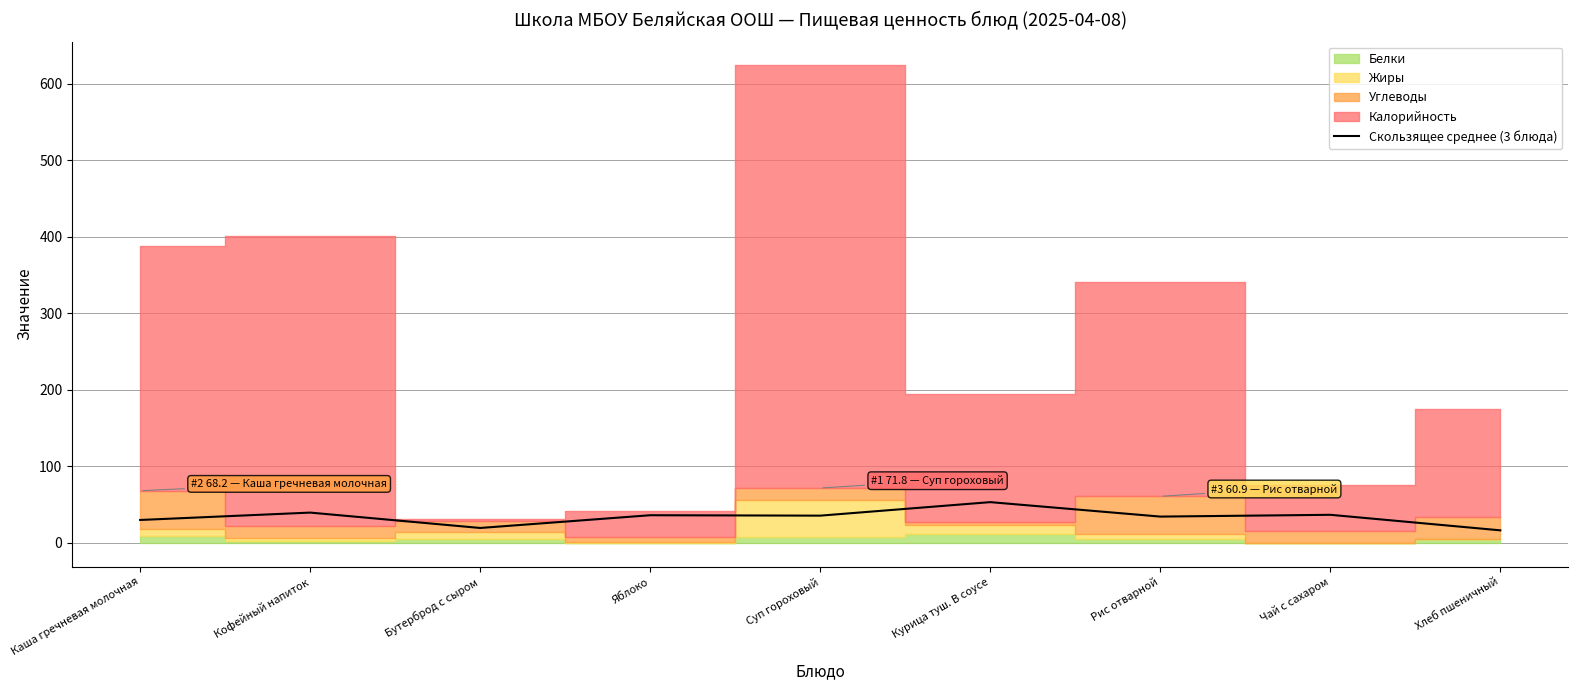

Where is the data nearest to the value 34?

Рис отварной